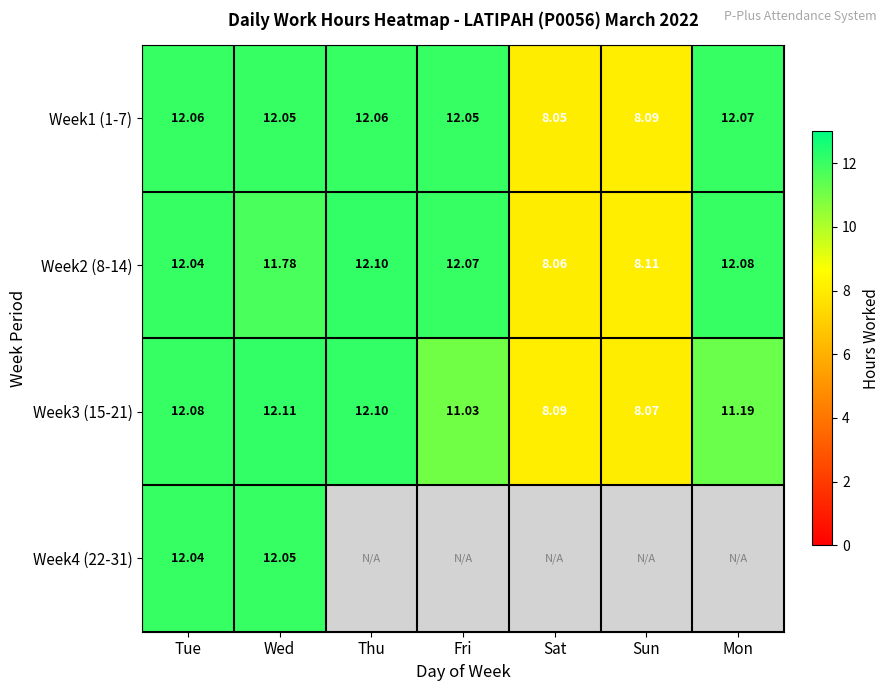

At which label does Week2 (8-14) reach its peak?

Thu